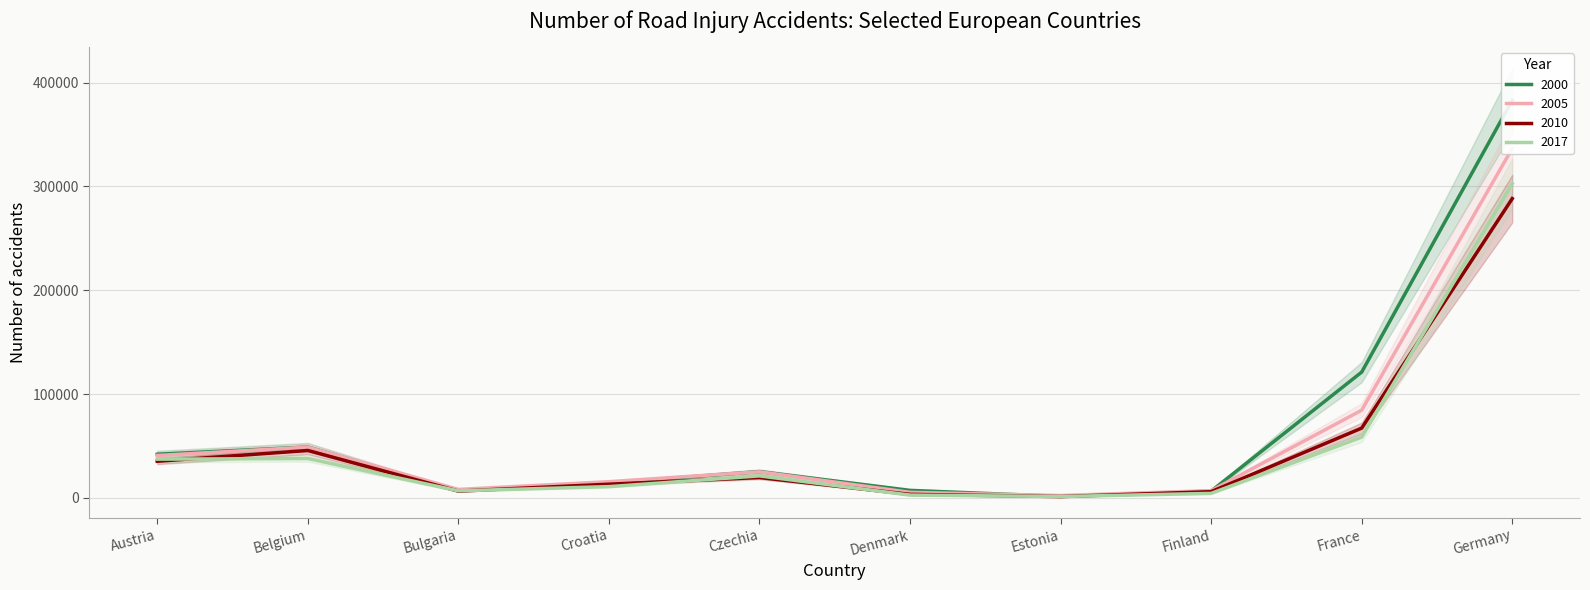

Which category has the highest value across all series?

Germany